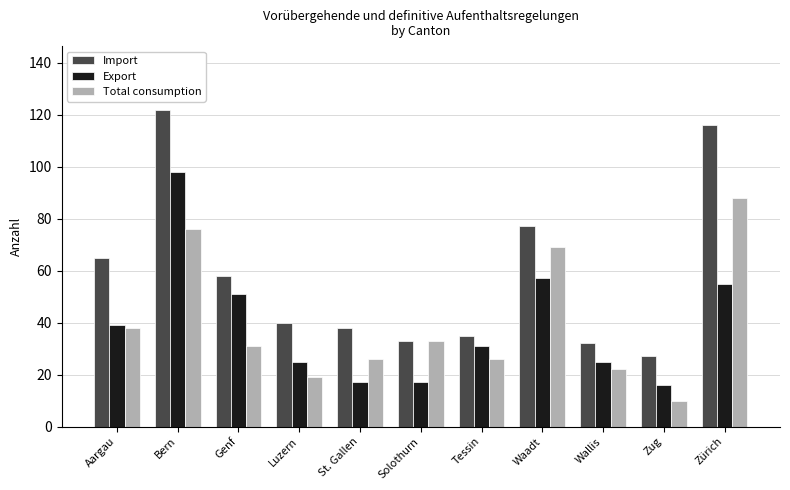

The Export series shows 4 at Solothurn. True or false?

False